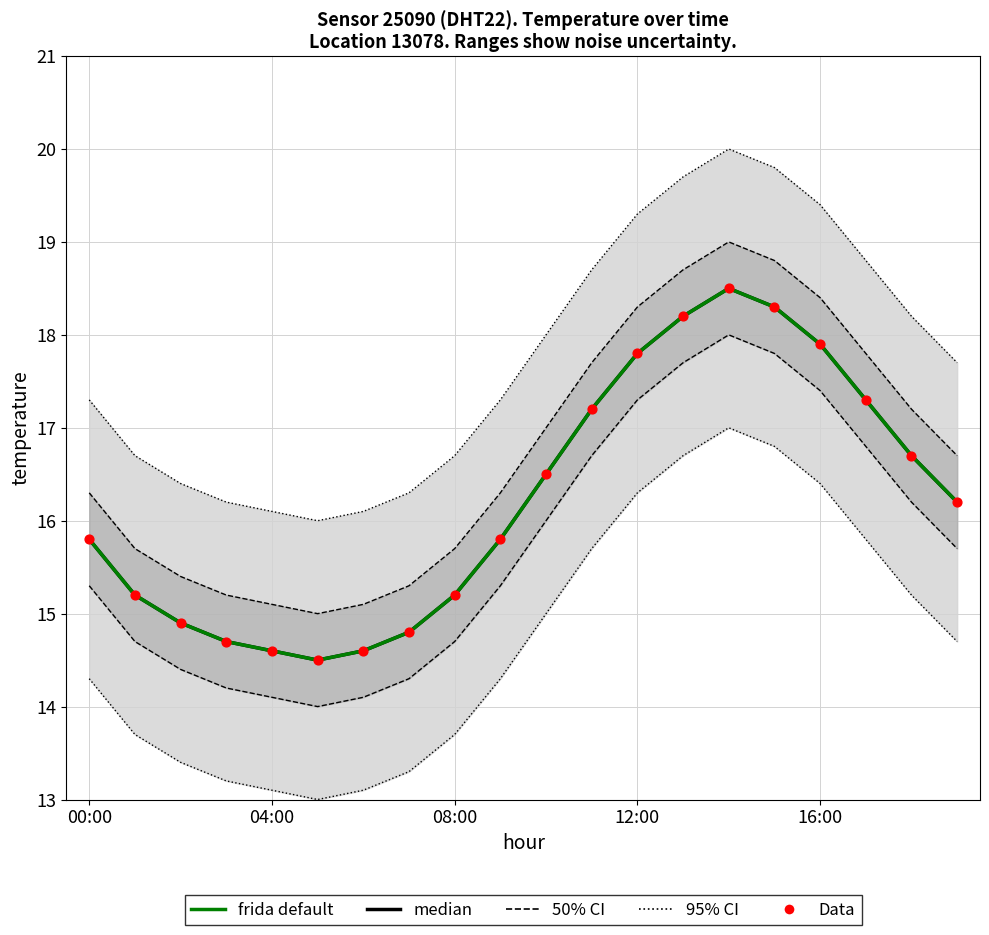

At which category is the sum across all series the highest?

14